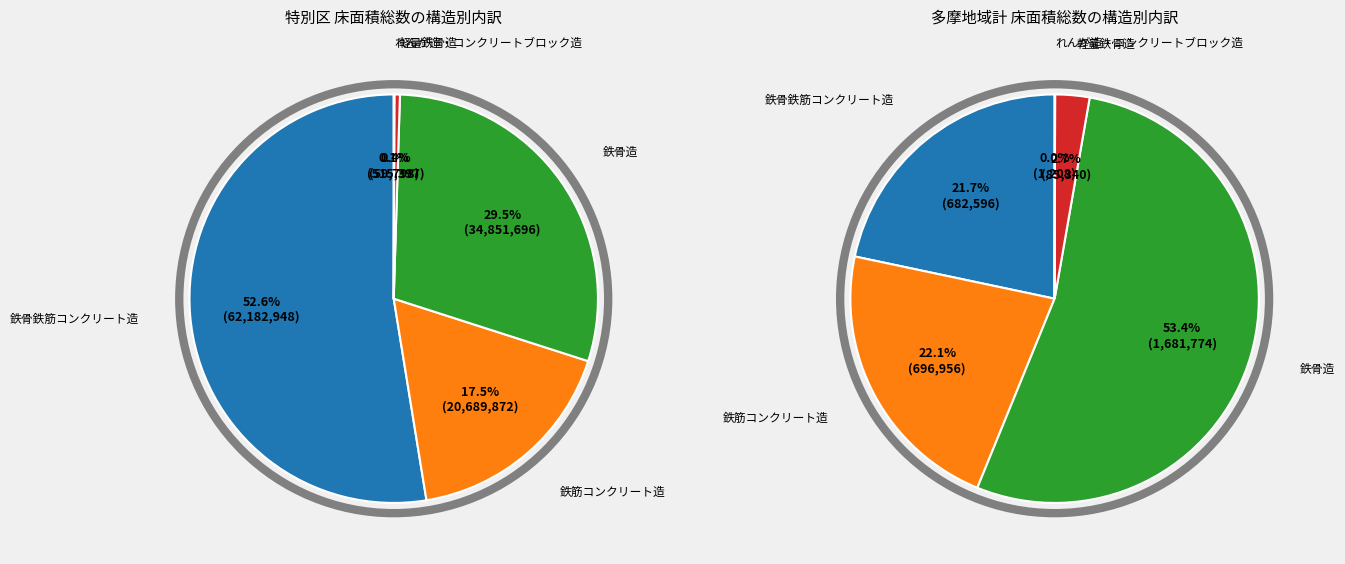

To the nearest percent, what is the difference between the 鉄骨鉄筋コンクリート造 and 鉄筋コンクリート造 slice percentages?

35%